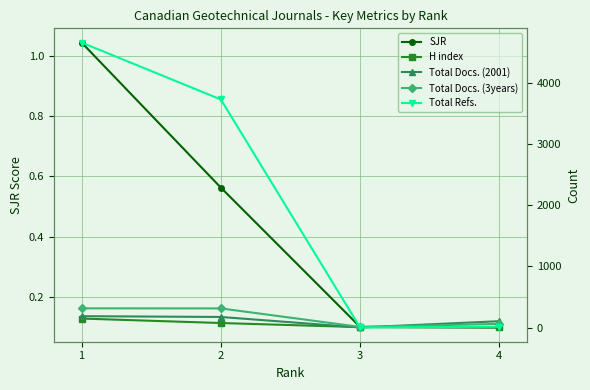

True or false: H index and Total Refs. cross at least once.

True